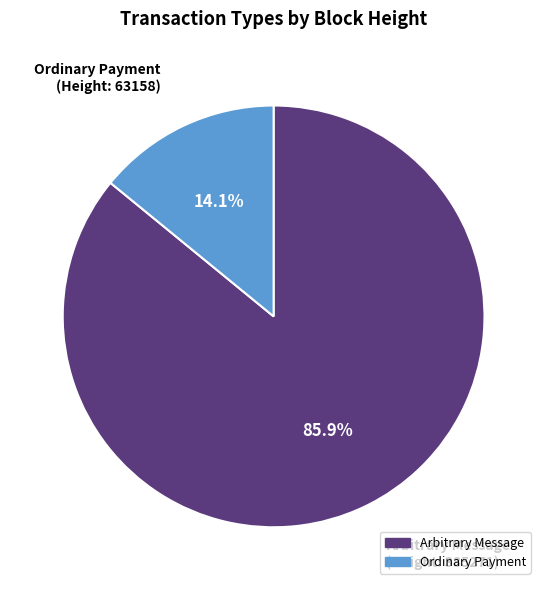

To the nearest percent, what is the difference between the largest and smallest slice percentages?

72%